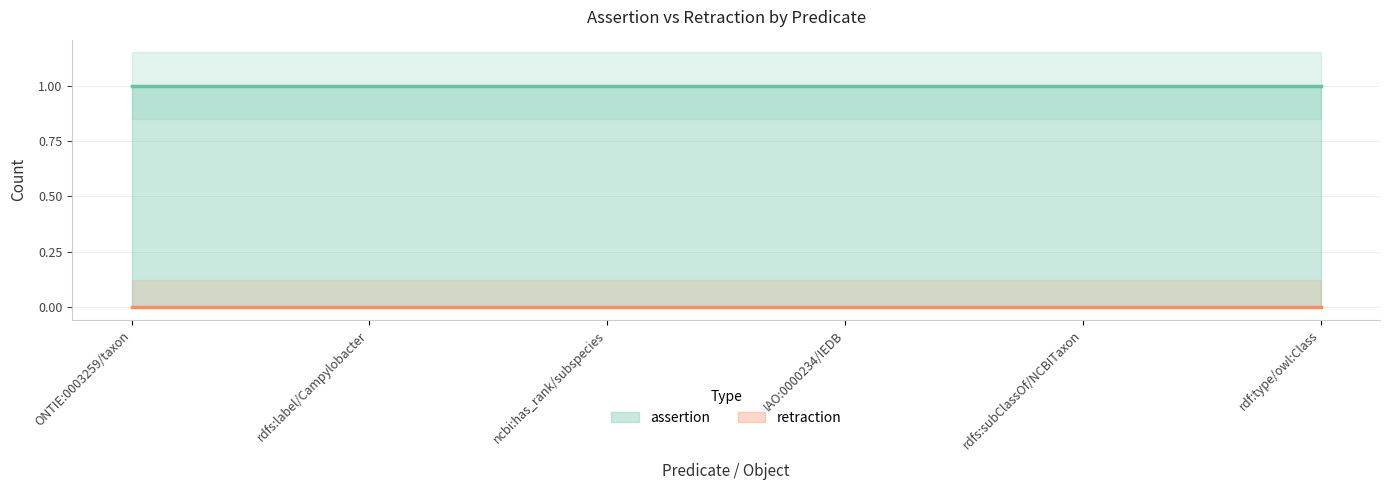

Which series has the largest range (max minus min)?

assertion